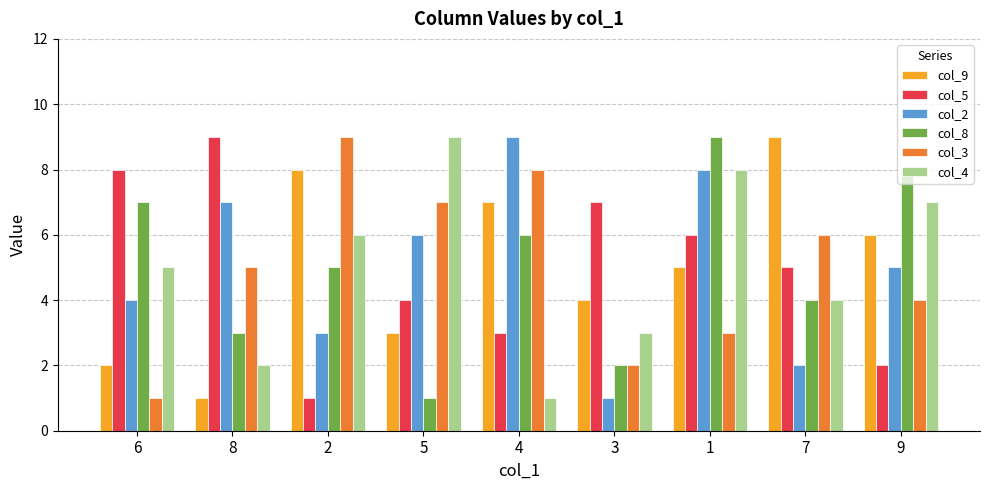

How many bars are there in each group?

6